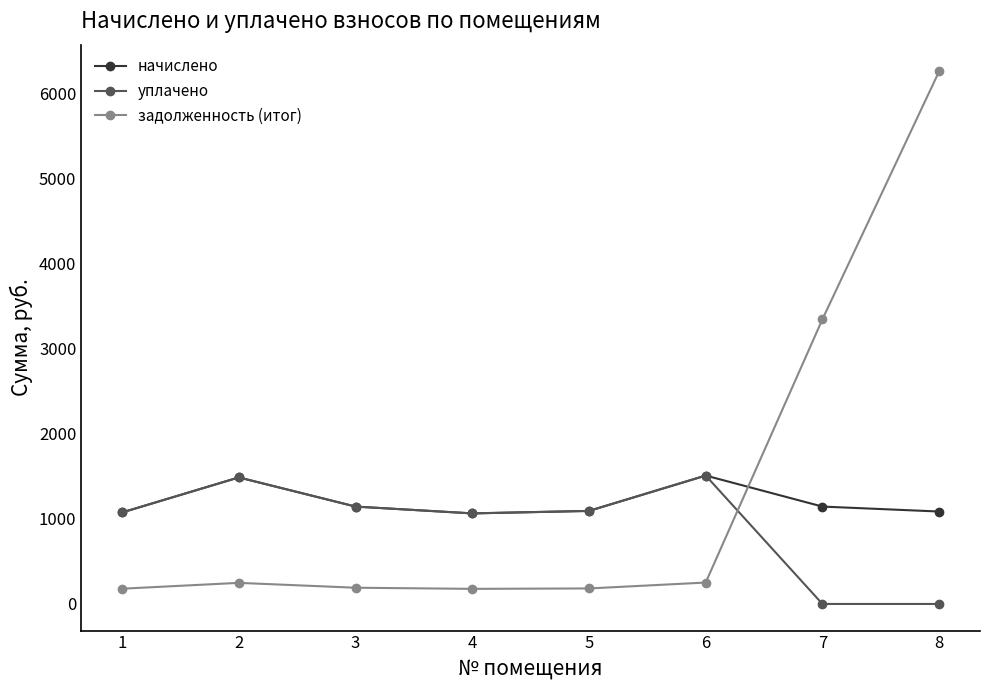

Between which two adjacent categories do задолженность (итог) and начислено first intersect?

6 and 7